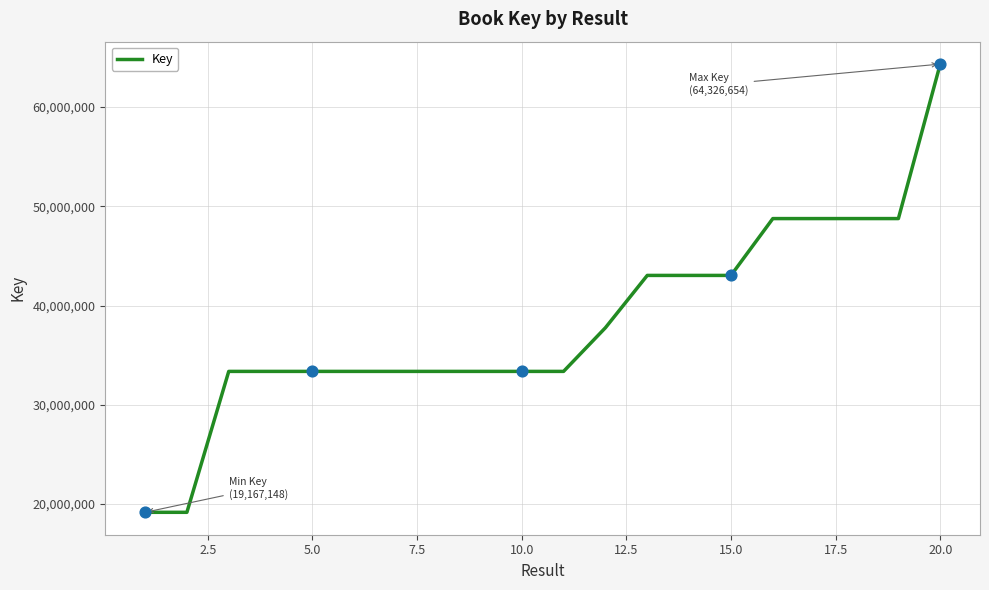

What is the difference between the maximum and minimum values?

45159506